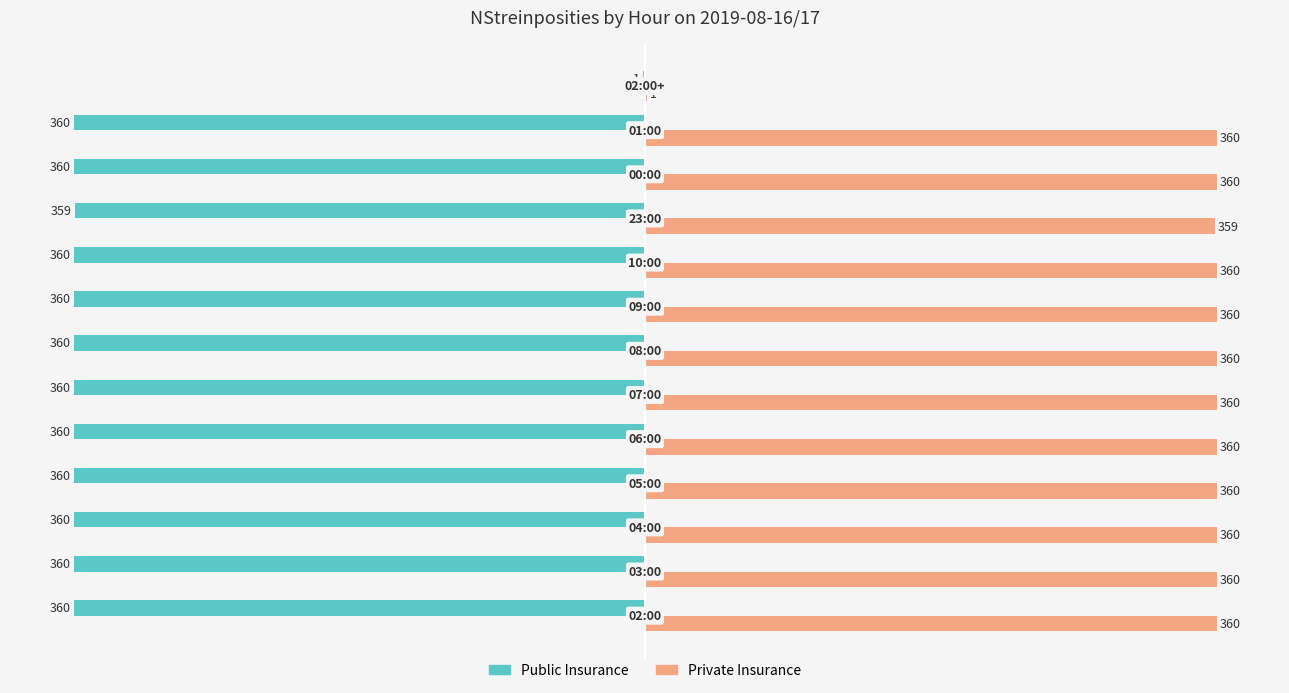

Which series has the largest total across all categories?

Private Insurance